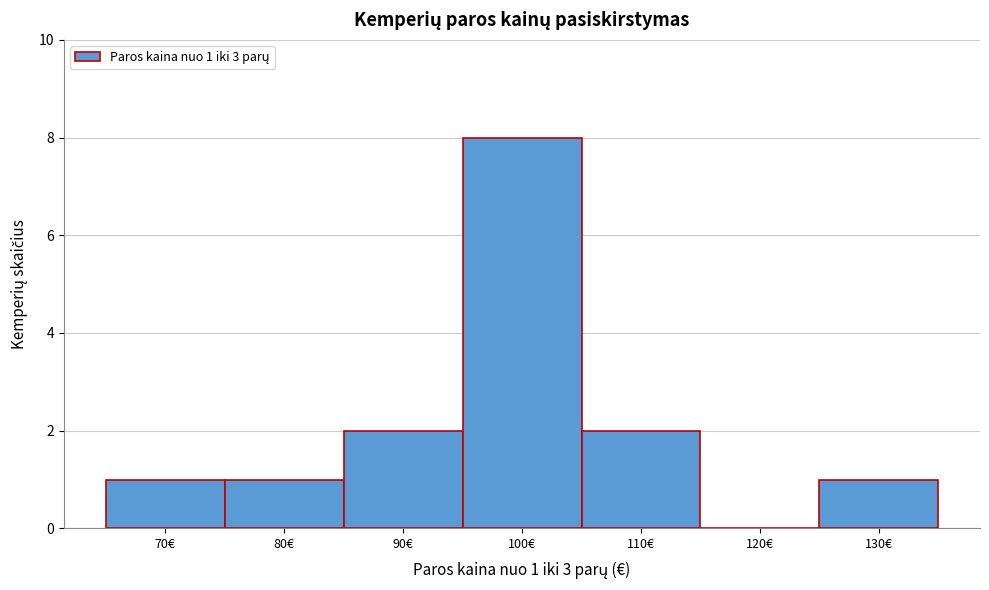

Reading left to right, what are all the values shown in this chart?

70€=1	80€=1	90€=2	100€=8	110€=2	120€=0	130€=1